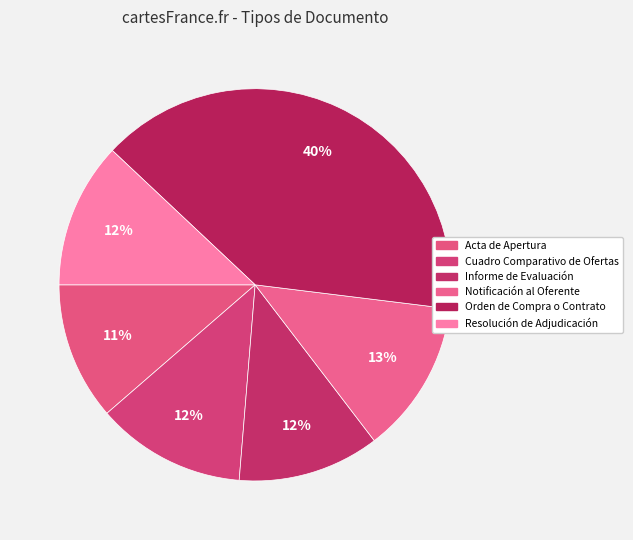

Count the number of slices in the pie.

6